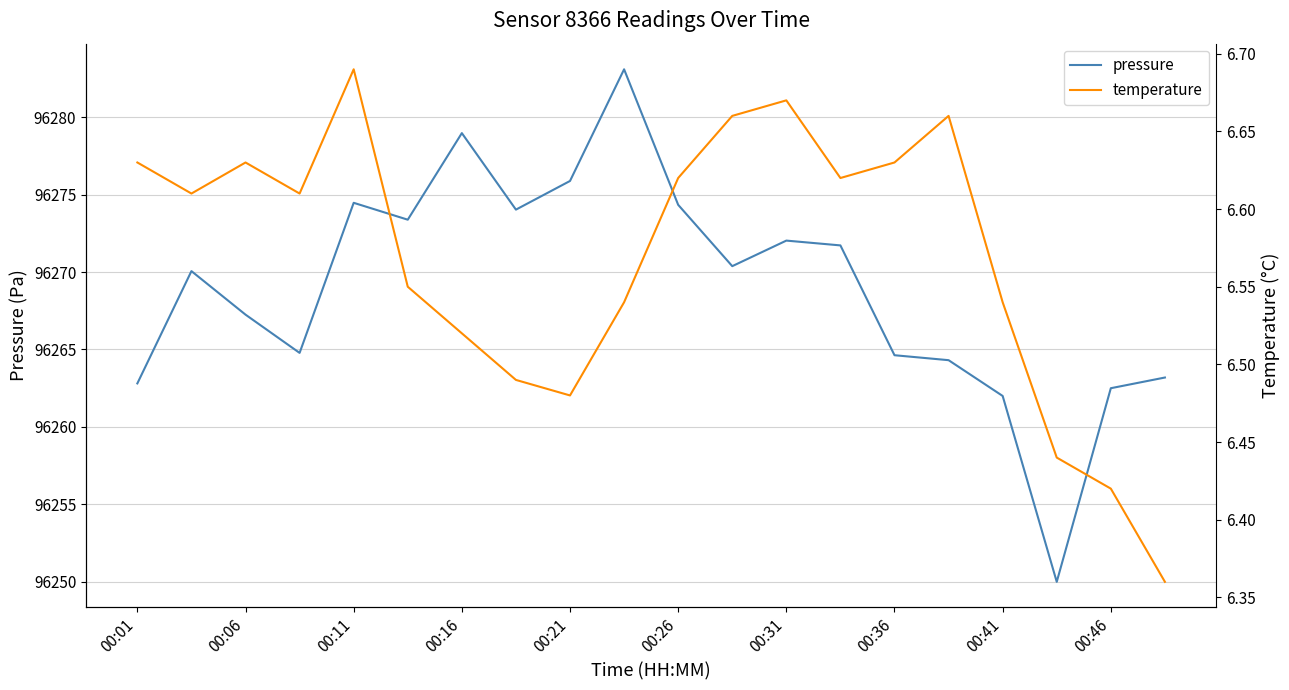

Is it true that pressure equals 42281.7 at 00:46?

False